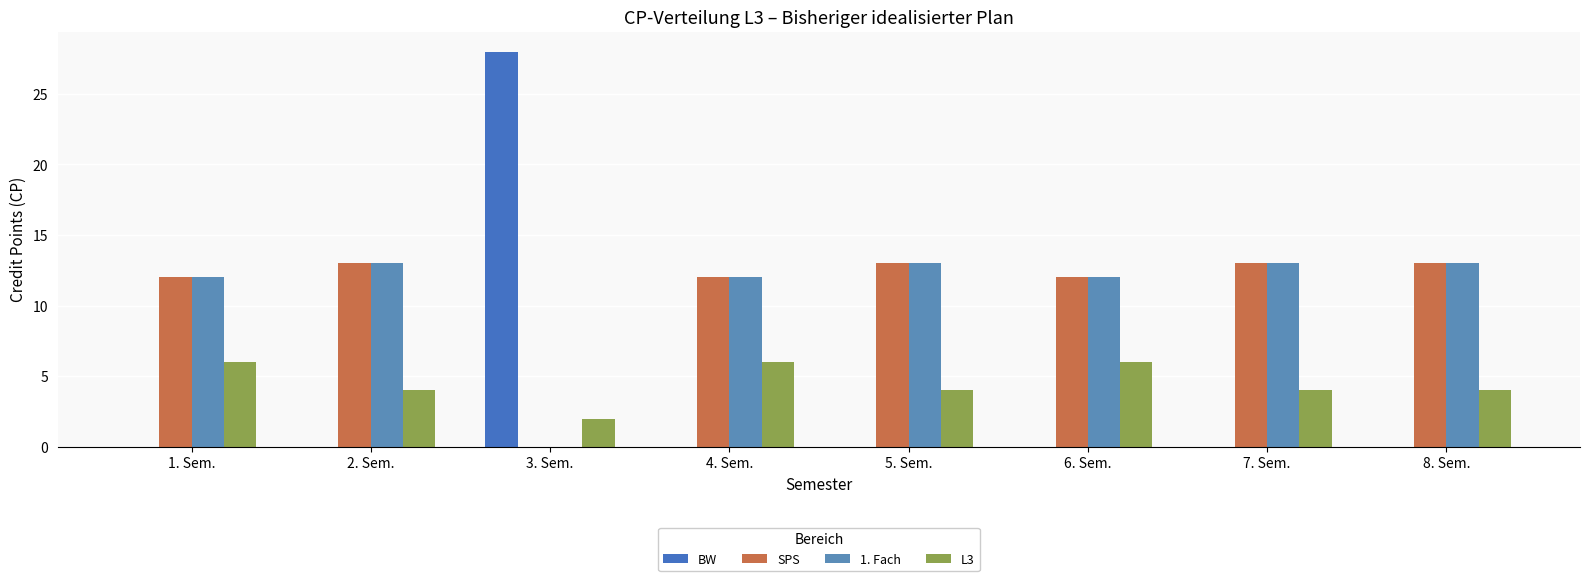

Are the bars grouped side by side (vs. stacked)?

Yes